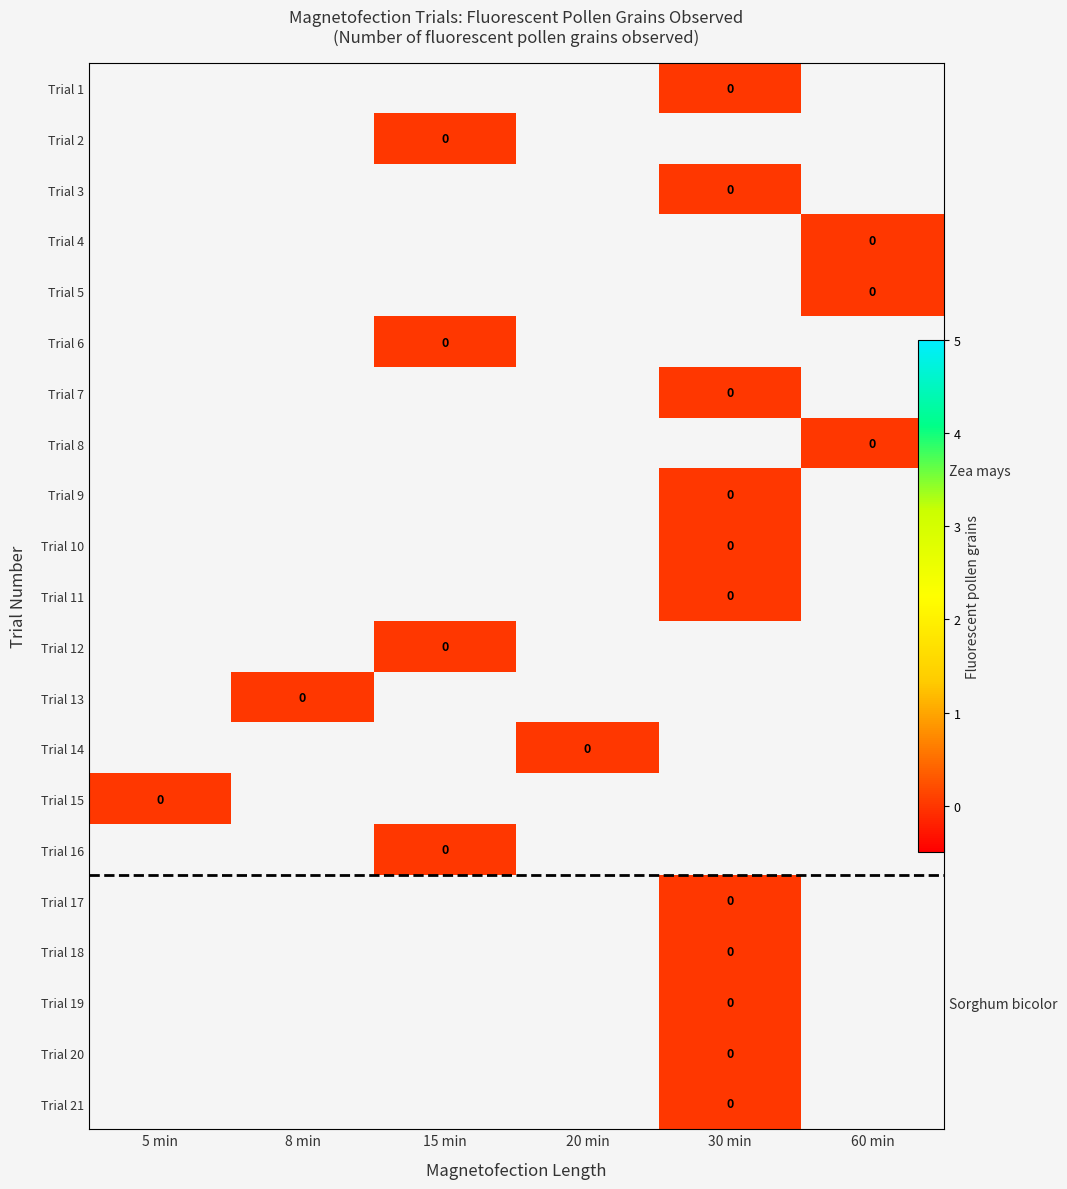

Which category has the highest value across all series?

30 min